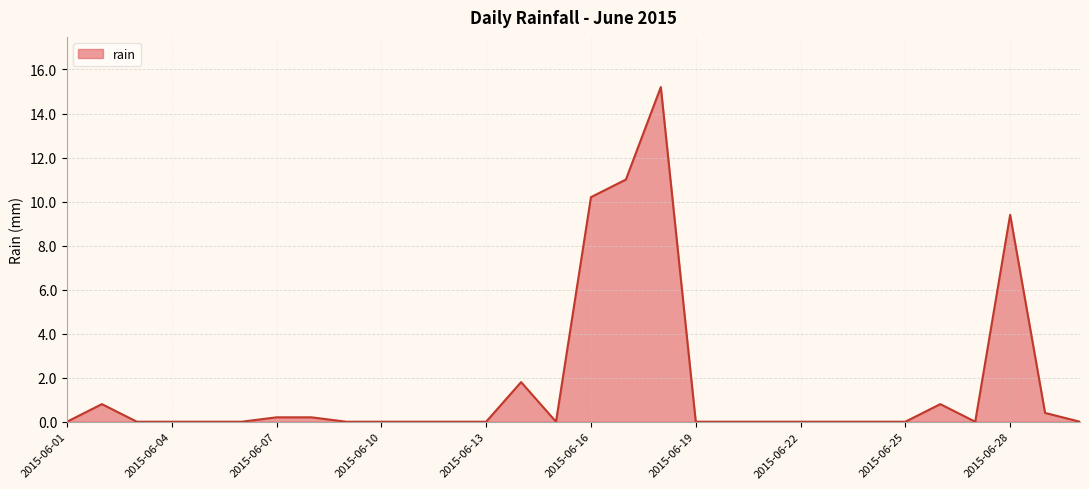

What is the greatest value displayed?

15.2